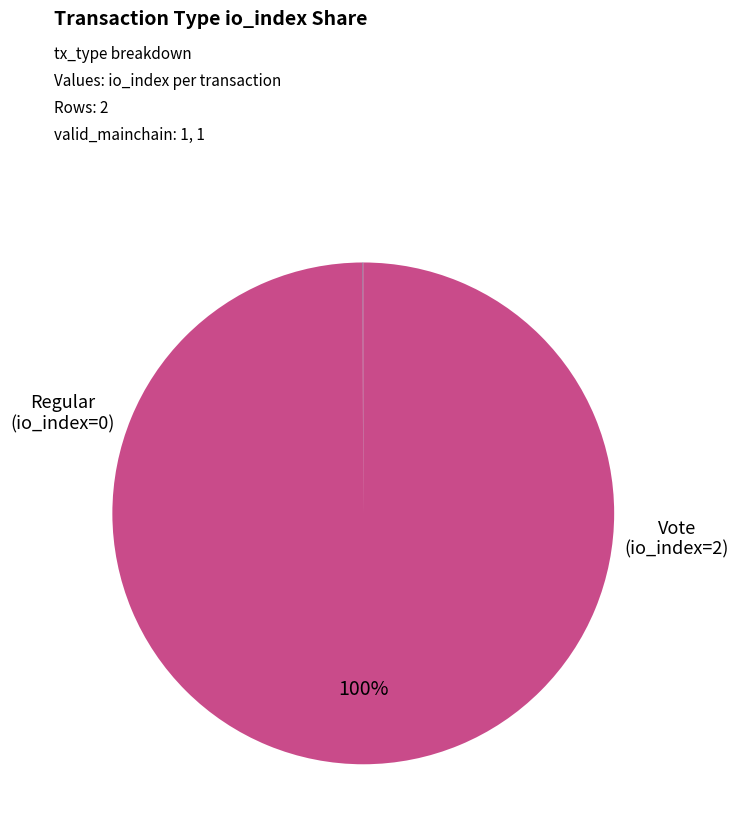

Does any single category account for the majority?

Yes